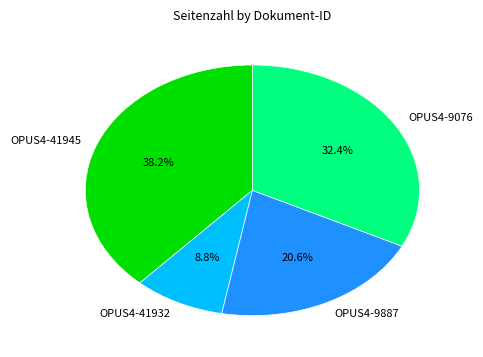

To the nearest percent, what portion does OPUS4-41932 represent?

9%